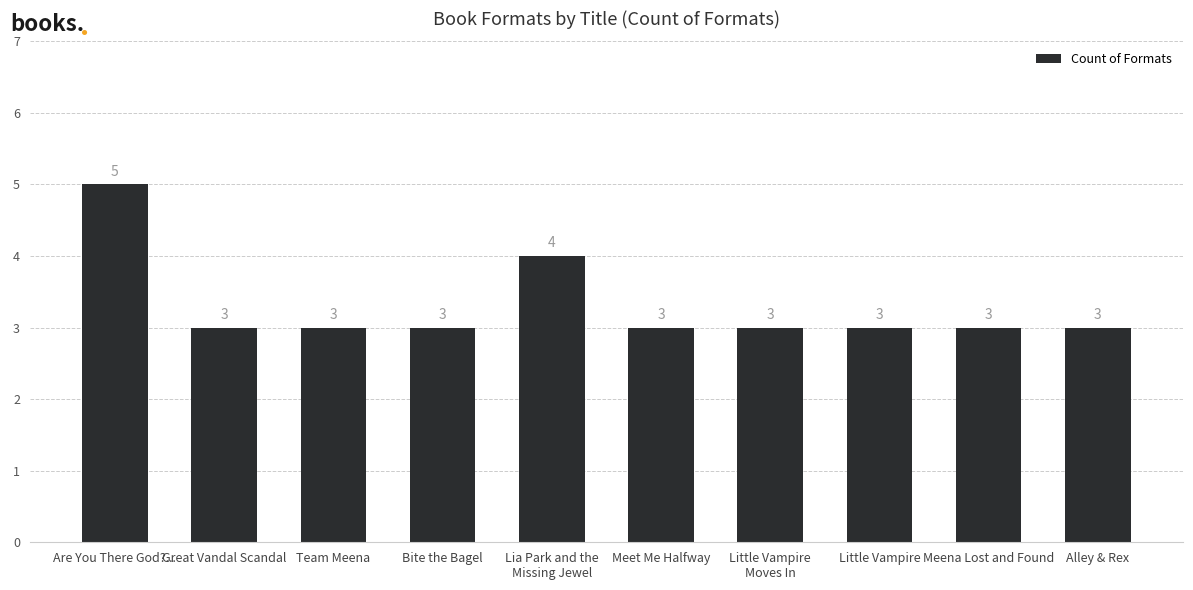

What is the maximum value shown in the chart?

5